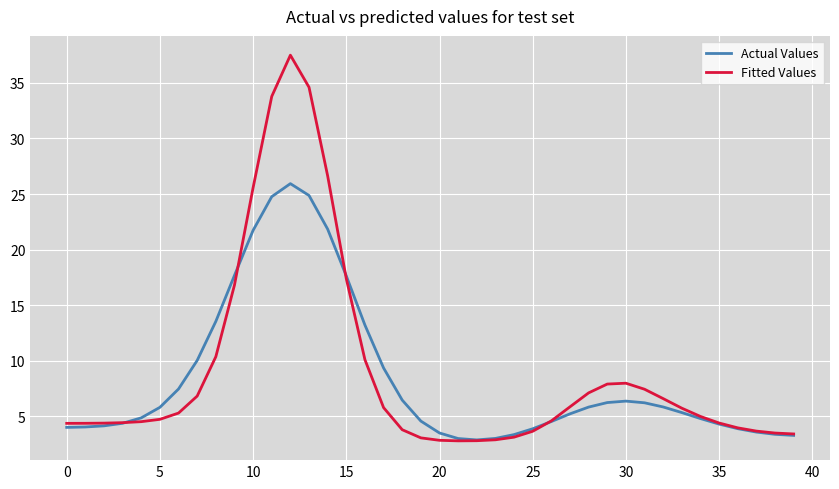

What is the minimum value for Actual Values?

2.9